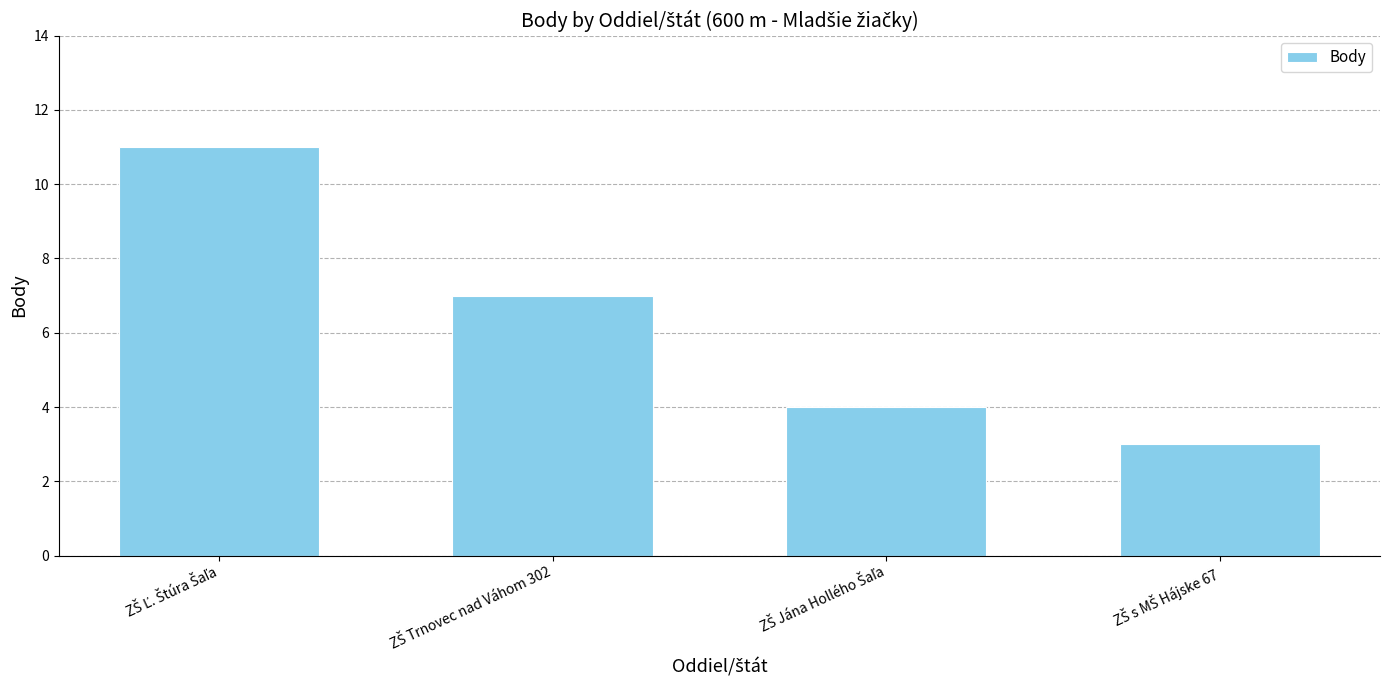

Count the number of data series in this chart.

1